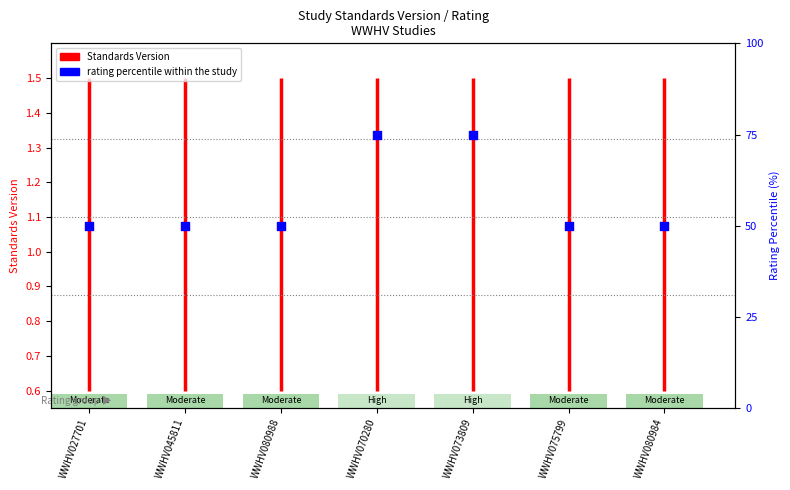

What is the ratio of the value at WWHV070280 to the value at WWHV080988?

1.5